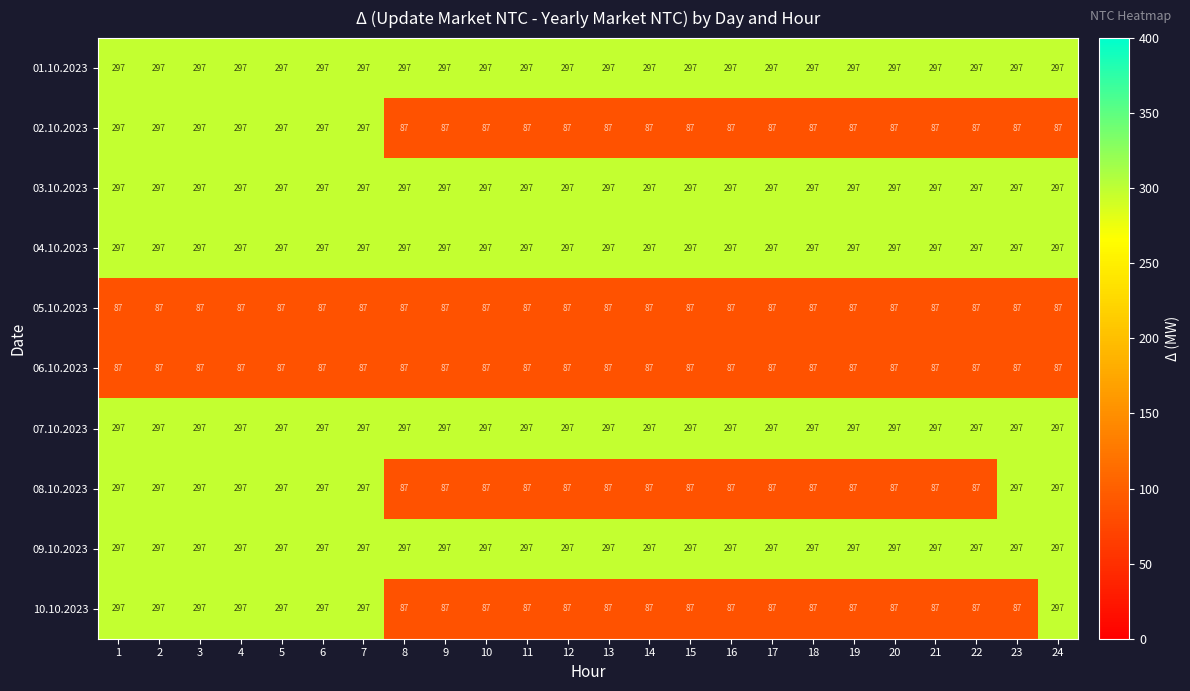

What is the average value of the 03.10.2023 series?

297